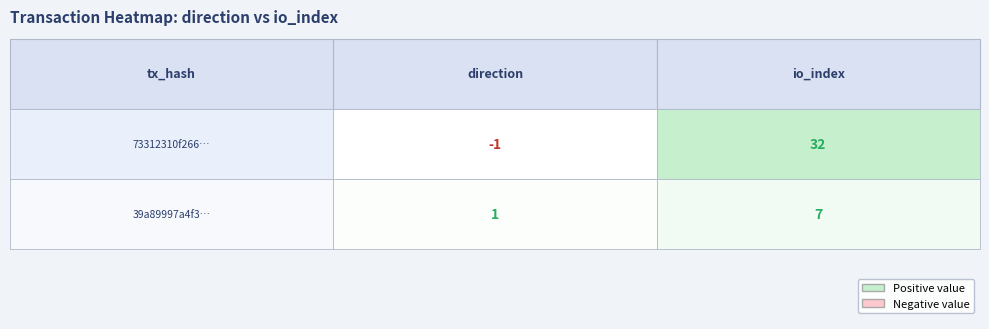

Count the number of data series in this chart.

2